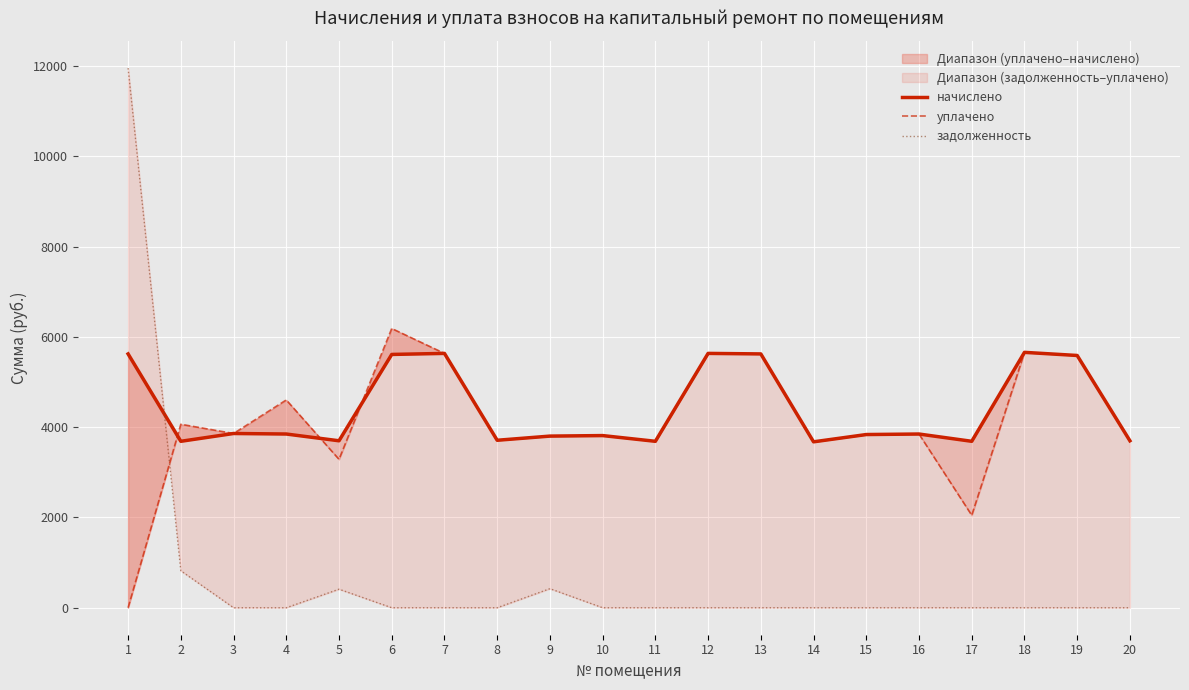

Count the number of categories in the chart.

20